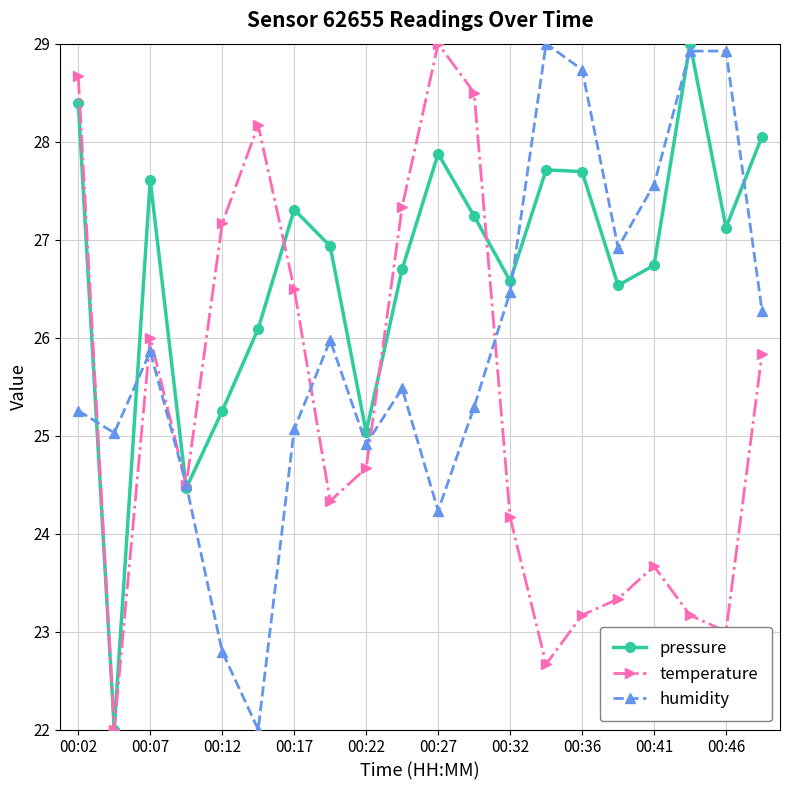

Reading left to right, what are all the values shown in this chart?

pressure: 28.4	22.0	27.6	24.5	25.3	26.1	27.3	26.9	25.0	26.7	27.9	27.2	26.6	27.7	27.7	26.5	26.7	29.0	27.1	28.1
temperature: 28.7	22.0	26.0	24.5	27.2	28.2	26.5	24.3	24.7	27.3	29.0	28.5	24.2	22.7	23.2	23.3	23.7	23.2	23.0	25.8
humidity: 25.3	25.0	25.9	24.5	22.8	22.0	25.1	26.0	24.9	25.5	24.2	25.3	26.5	29.0	28.7	26.9	27.6	28.9	28.9	26.3